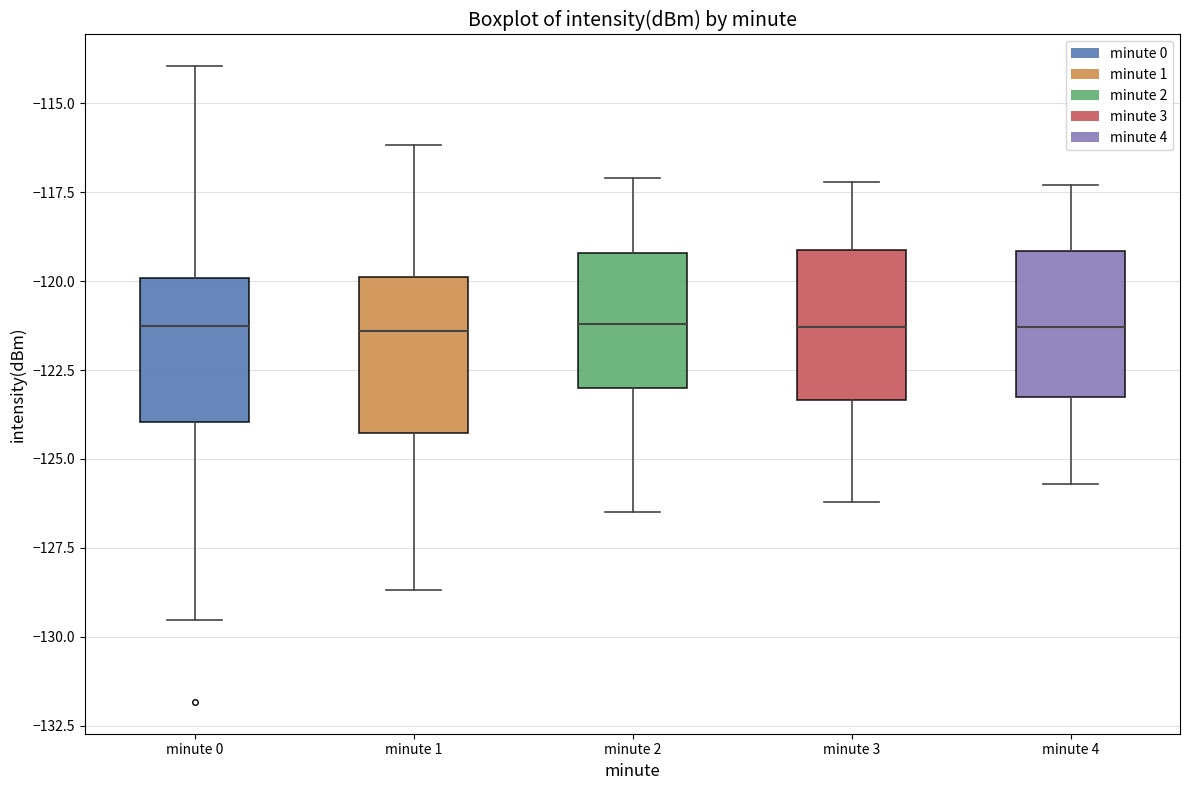

Reading left to right, read every box against the y-axis: the position of its median line, the range the box covers, and the ends of its whiskers. The values are not printed on the chart, so give them approximately, as read against the axis.

minute 0: median -121.0, box -124.0 to -120.0, whiskers -129.5 to -114.0
minute 1: median -121.5, box -124.5 to -120.0, whiskers -128.5 to -116.0
minute 2: median -121.0, box -123.0 to -119.0, whiskers -126.5 to -117.0
minute 3: median -121.5, box -123.5 to -119.0, whiskers -126.0 to -117.0
minute 4: median -121.5, box -123.0 to -119.0, whiskers -125.5 to -117.5